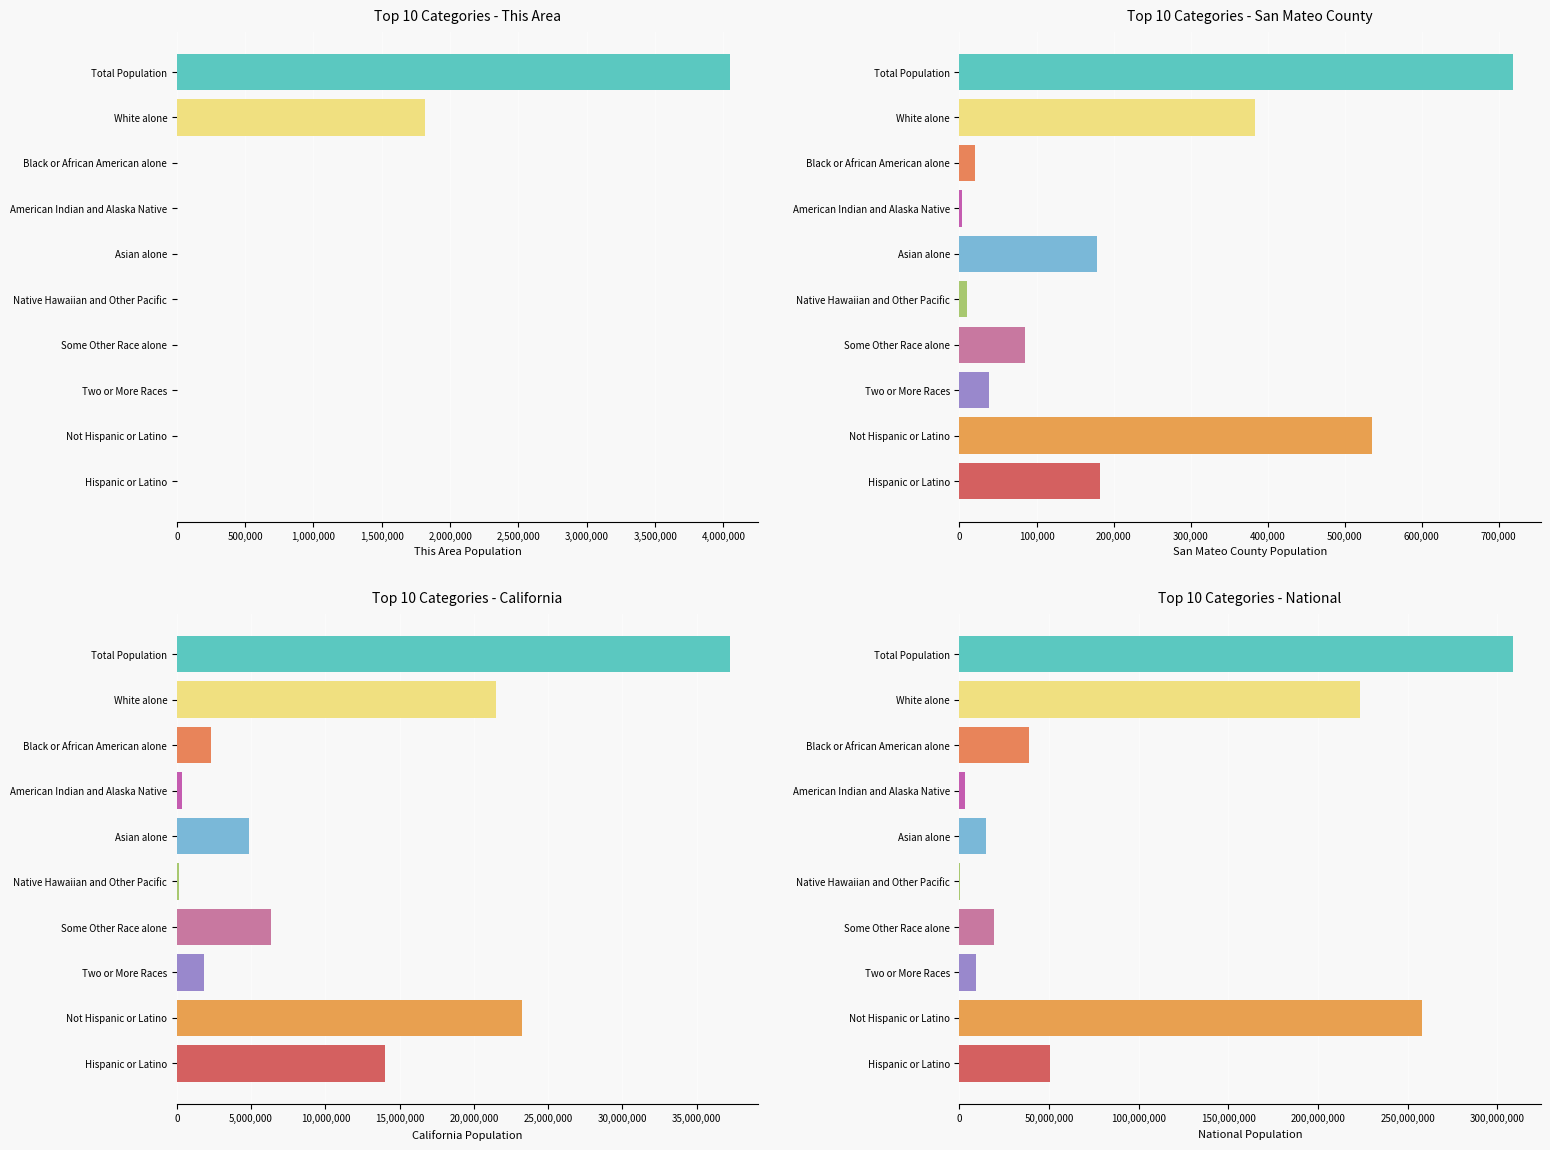

The value of National at White alone is 389711628. True or false?

False